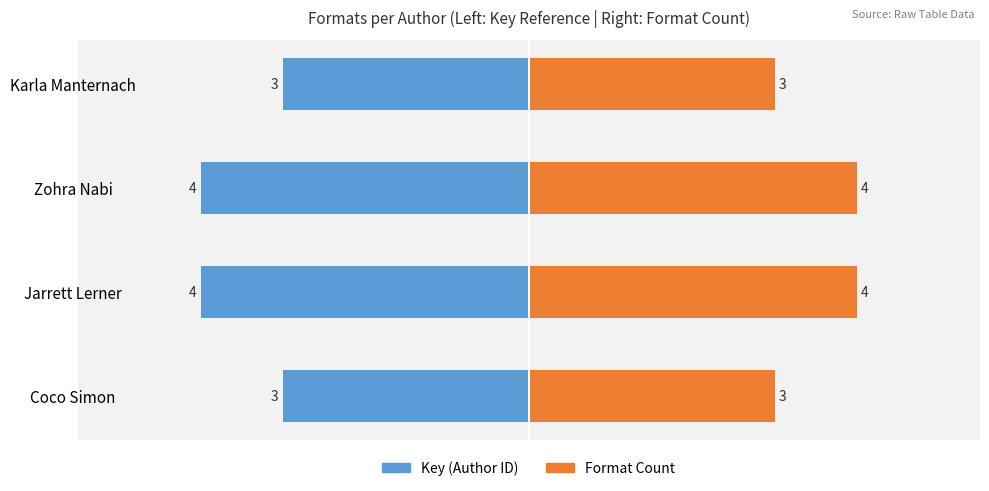

What is the maximum value for Format Count?

4